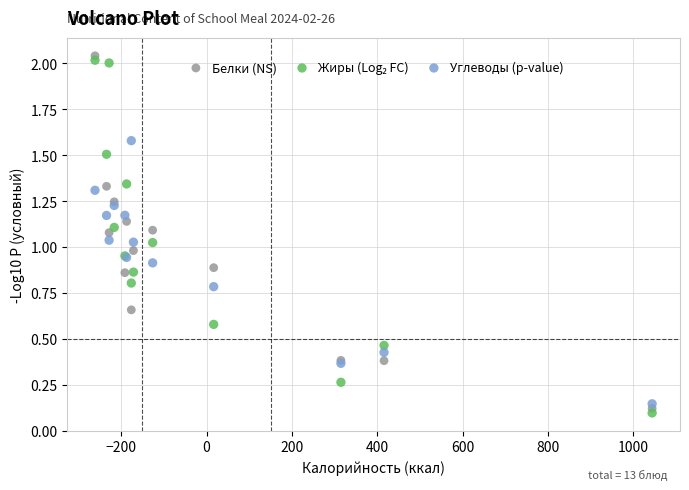

What is the X range (max minus min) for the scatter plot?

1305.0